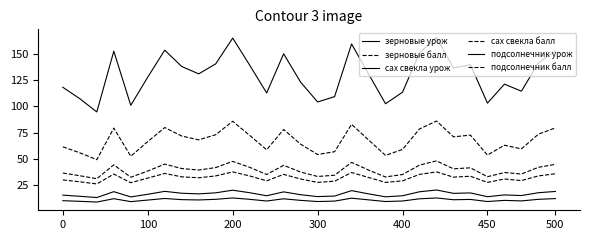

Does the chart display data point markers on the line(s)?

No